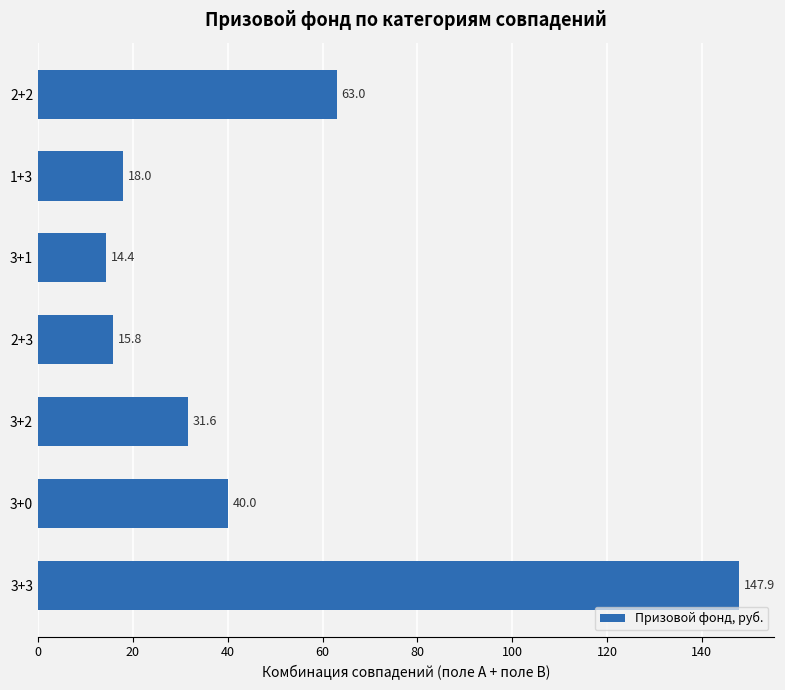

Reading bottom to top, list all the values displayed in this chart.

147.9	40.0	31.6	15.8	14.4	18.0	63.0